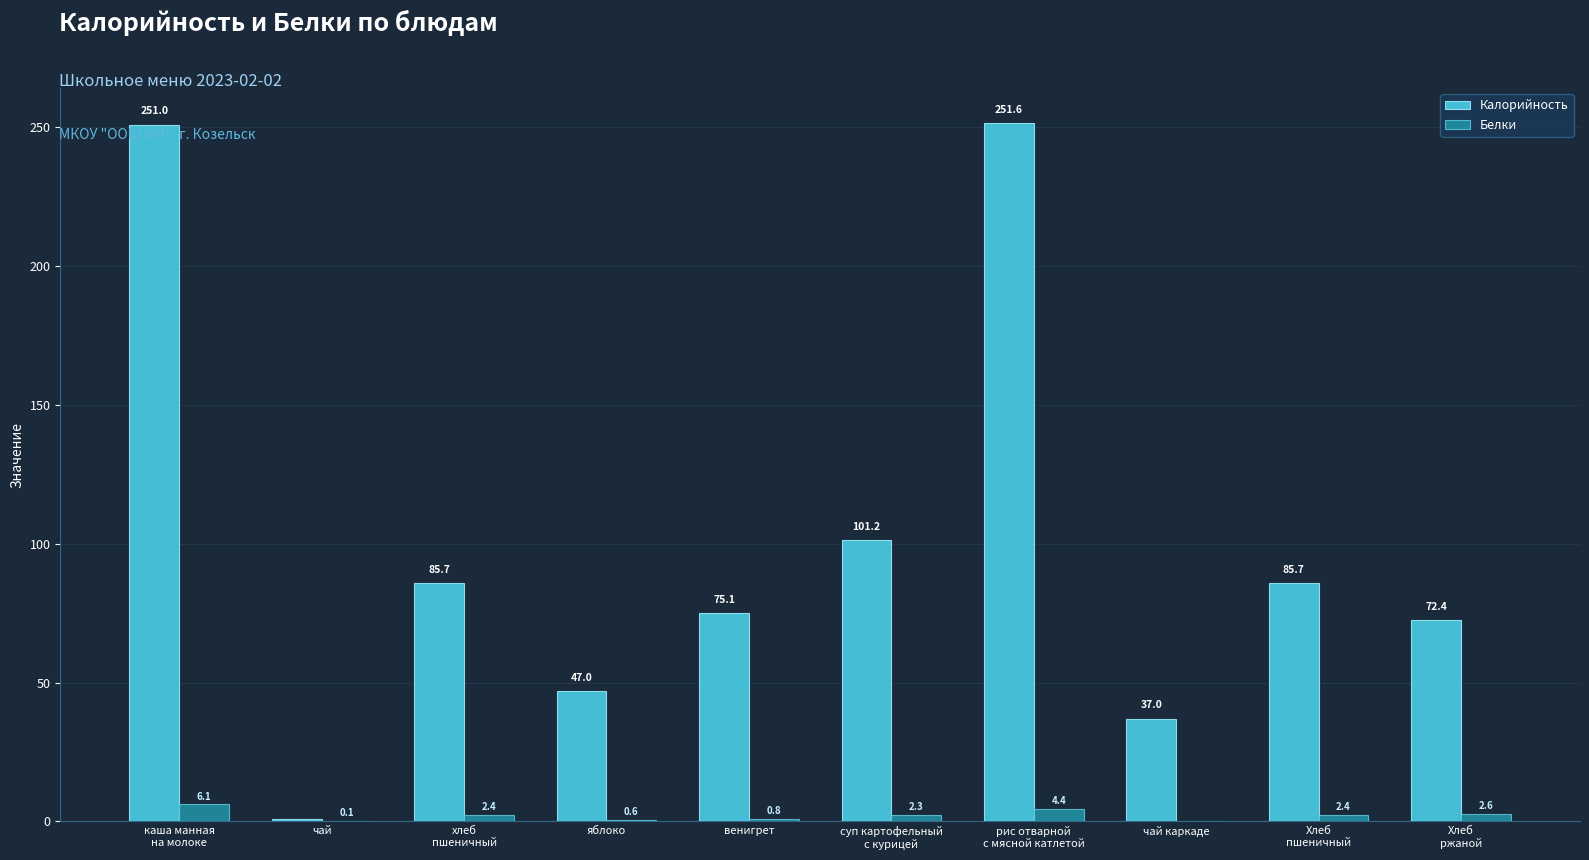

Which series has the largest total across all categories?

Калорийность